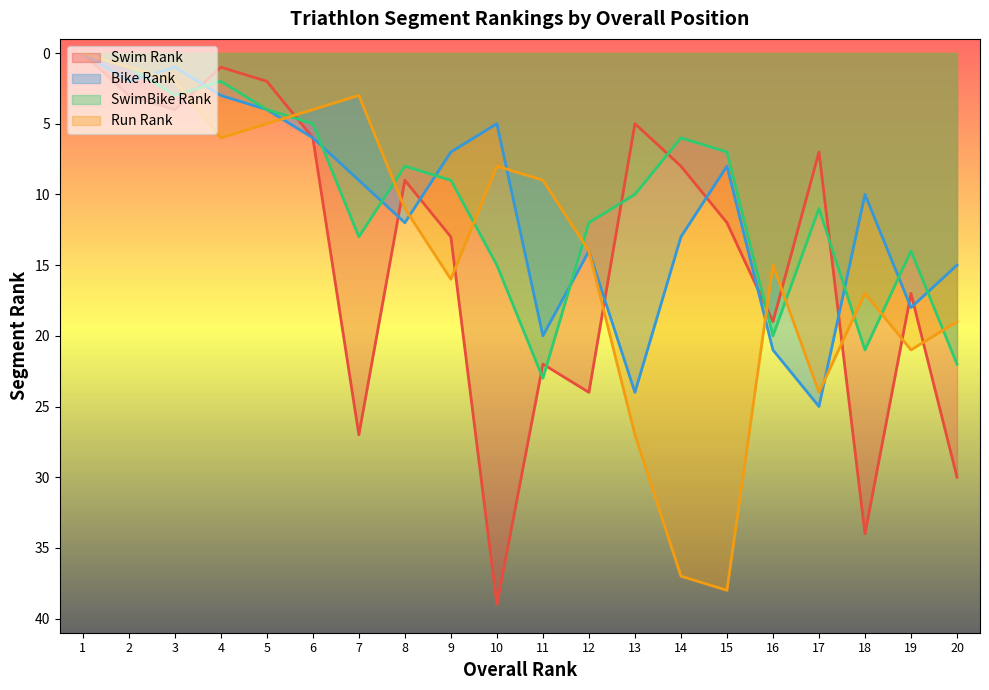

Reading left to right, list all the values displayed in this chart.

Swim Rank: 1=0	2=3	3=4	4=1	5=2	6=6	7=27	8=9	9=13	10=39	11=22	12=24	13=5	14=8	15=12	16=19	17=7	18=34	19=17	20=30
Bike Rank: 1=0	2=2	3=1	4=3	5=4	6=6	7=9	8=12	9=7	10=5	11=20	12=14	13=24	14=13	15=8	16=21	17=25	18=10	19=18	20=15
SwimBike Rank: 1=0	2=1	3=3	4=2	5=4	6=5	7=13	8=8	9=9	10=15	11=23	12=12	13=10	14=6	15=7	16=20	17=11	18=21	19=14	20=22
Run Rank: 1=0	2=1	3=2	4=6	5=5	6=4	7=3	8=11	9=16	10=8	11=9	12=14	13=27	14=37	15=38	16=15	17=24	18=17	19=21	20=19